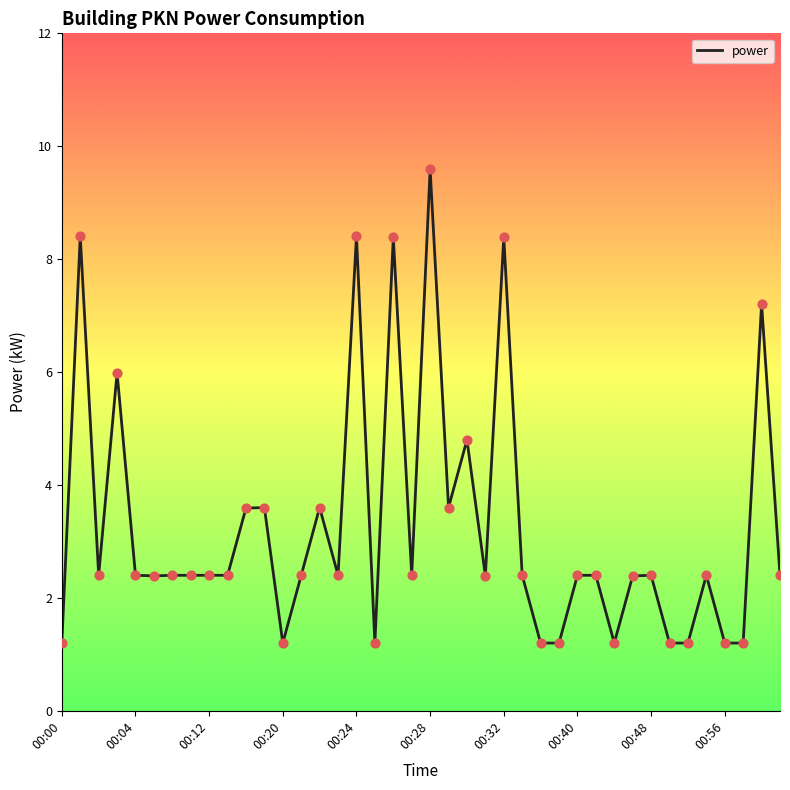

What is the maximum value shown in the chart?

9.6